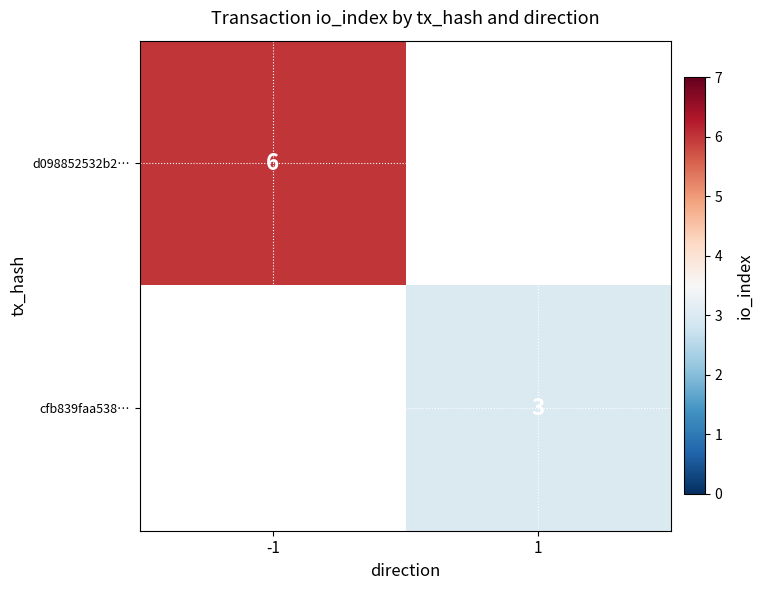

The cfb839faa538… series shows 1 at 1. True or false?

False